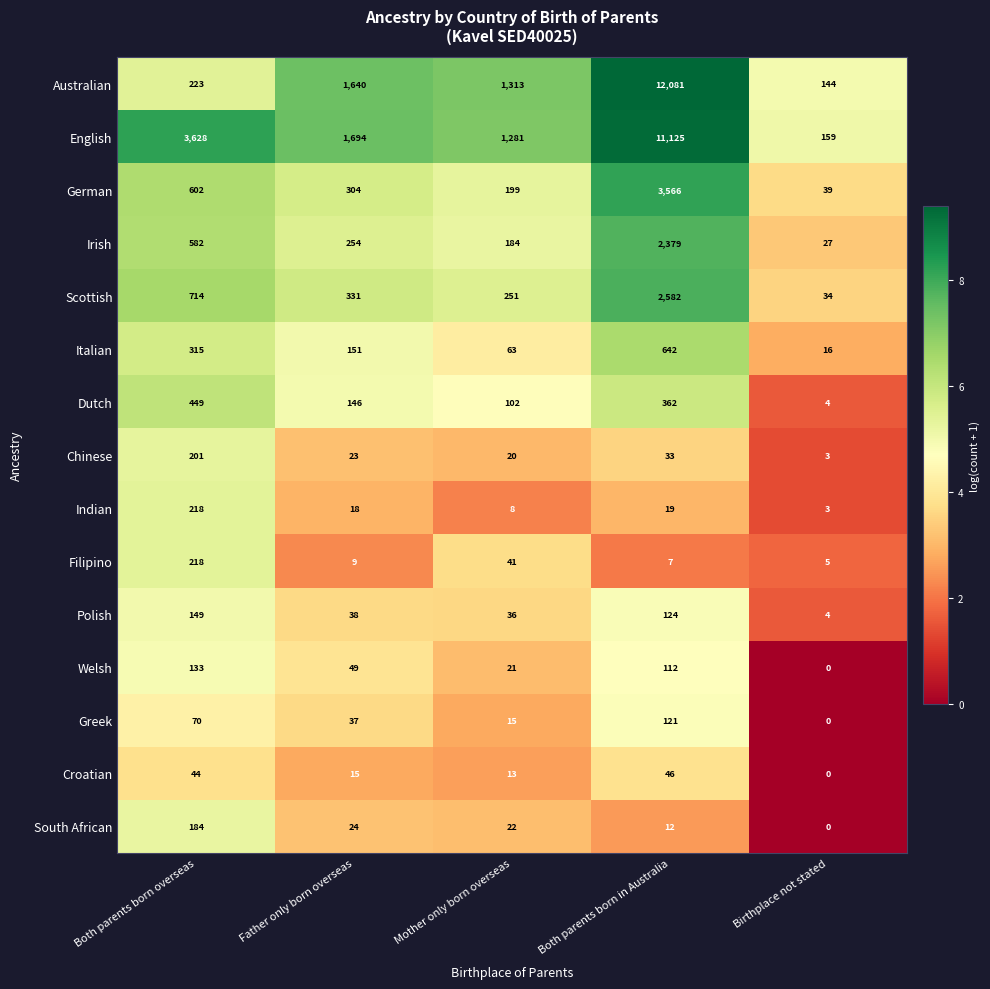

What is the difference between the maximum and minimum values in the Polish series?

145